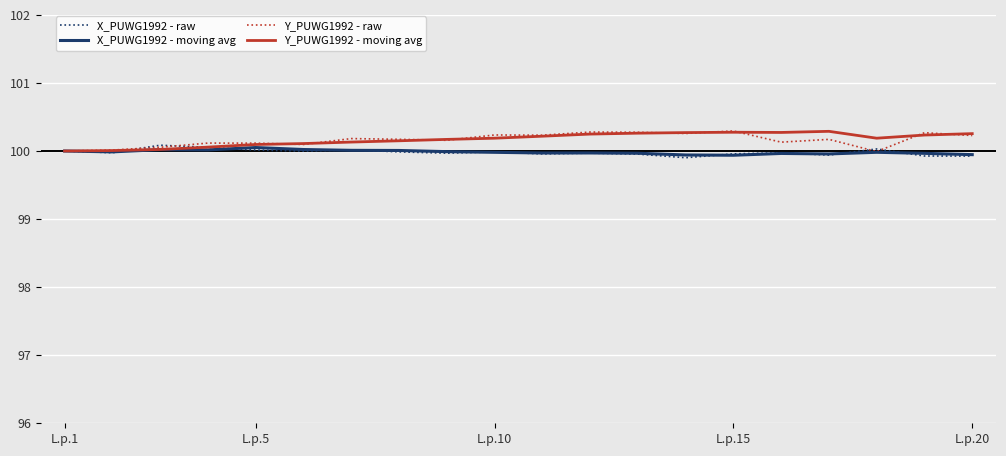

What is the lowest value of the Y_PUWG1992 - moving avg series?

100.0